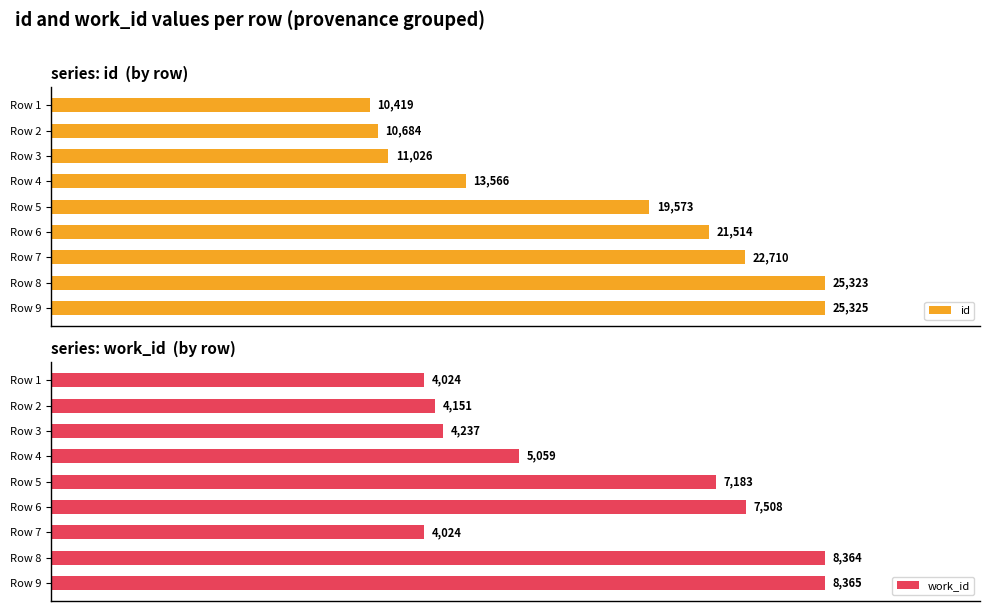

Which category has the highest value in the work_id series?

Row 9